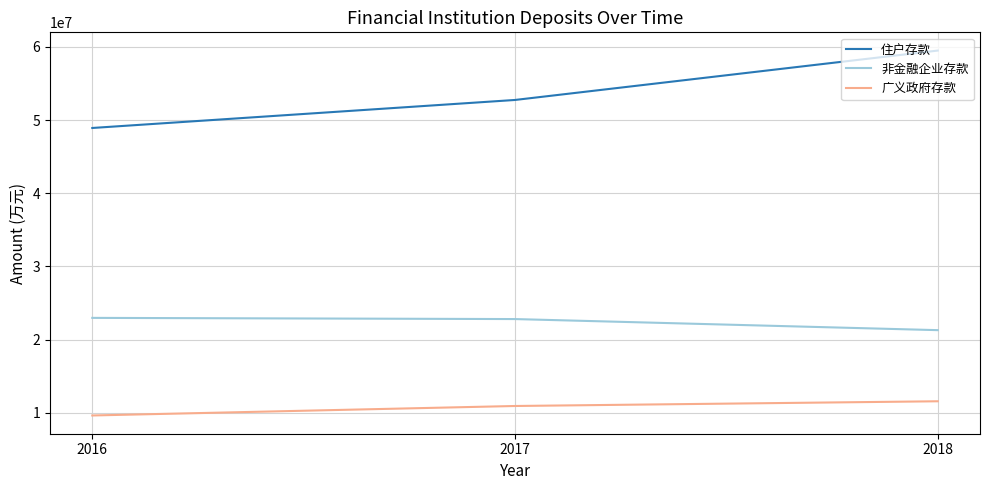

What is the sum of the 广义政府存款 values at 2016 and 2017?

20567834